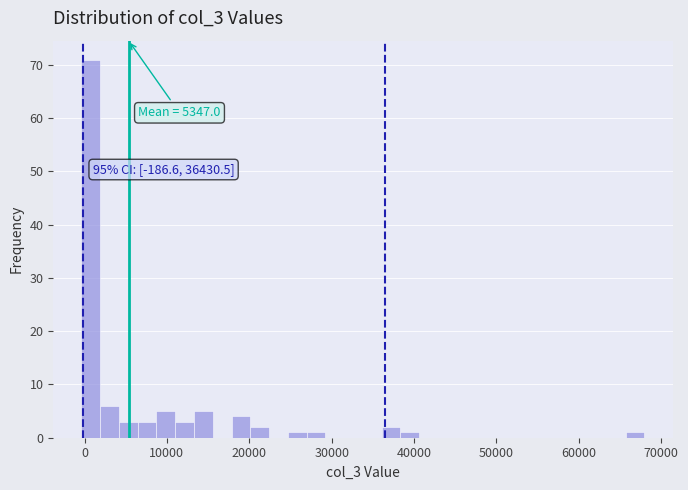

Read against the x-axis, roughly where is the centre of the tallest bar?

1000